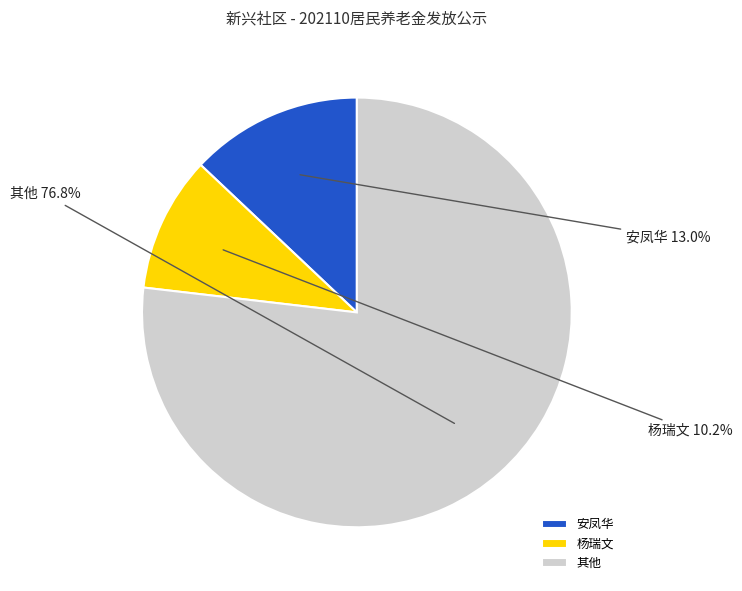

Which slice represents more than half of the pie?

其他